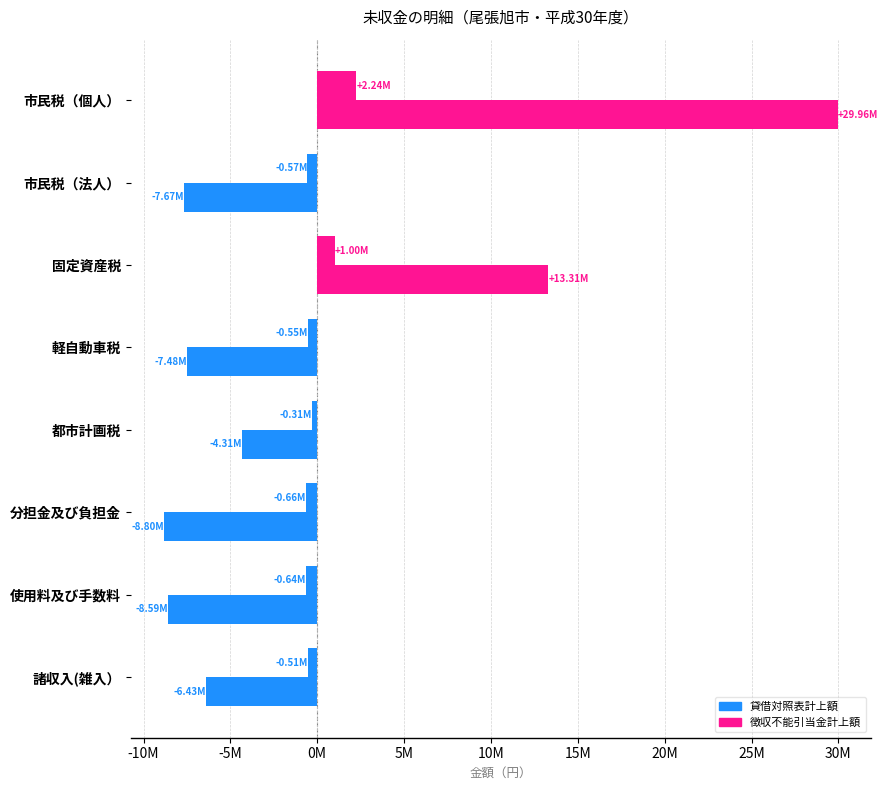

How many values in the 貸借対照表計上額 series exceed -6428279?

3